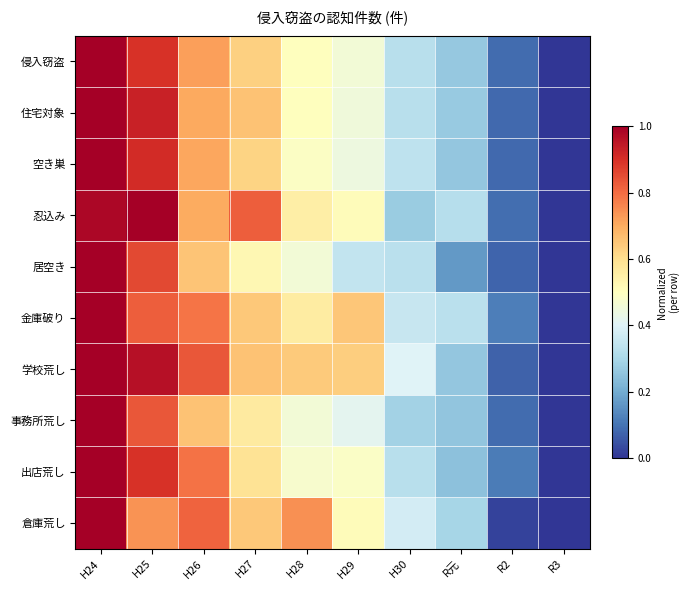

Reading right to left, transcribe all the data shown in this chart.

侵入窃盗: R3=0.0	R2=0.1	R元=0.3	H30=0.3	H29=0.5	H28=0.5	H27=0.6	H26=0.7	H25=0.9	H24=1.0
住宅対象: R3=0.0	R2=0.1	R元=0.3	H30=0.3	H29=0.5	H28=0.5	H27=0.7	H26=0.7	H25=0.9	H24=1.0
空き巣: R3=0.0	R2=0.1	R元=0.3	H30=0.3	H29=0.4	H28=0.5	H27=0.6	H26=0.7	H25=0.9	H24=1.0
忍込み: R3=0.0	R2=0.1	R元=0.3	H30=0.3	H29=0.5	H28=0.6	H27=0.8	H26=0.7	H25=1.0	H24=1.0
居空き: R3=0.0	R2=0.1	R元=0.2	H30=0.3	H29=0.3	H28=0.5	H27=0.5	H26=0.7	H25=0.9	H24=1.0
金庫破り: R3=0.0	R2=0.1	R元=0.3	H30=0.4	H29=0.6	H28=0.6	H27=0.6	H26=0.8	H25=0.8	H24=1.0
学校荒し: R3=0.0	R2=0.1	R元=0.3	H30=0.4	H29=0.6	H28=0.6	H27=0.7	H26=0.8	H25=1.0	H24=1.0
事務所荒し: R3=0.0	R2=0.1	R元=0.3	H30=0.3	H29=0.4	H28=0.5	H27=0.6	H26=0.7	H25=0.8	H24=1.0
出店荒し: R3=0.0	R2=0.1	R元=0.2	H30=0.3	H29=0.5	H28=0.5	H27=0.6	H26=0.8	H25=0.9	H24=1.0
倉庫荒し: R3=0.0	R2=0.0	R元=0.3	H30=0.4	H29=0.5	H28=0.7	H27=0.6	H26=0.8	H25=0.7	H24=1.0